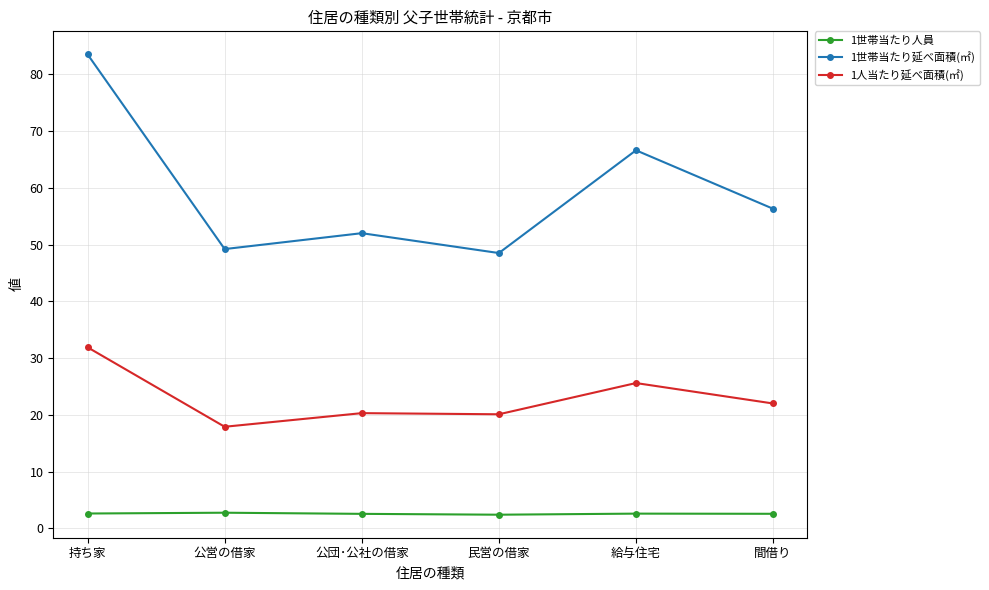

What is the difference between the 1世帯当たり人員 values at 民営の借家 and 給与住宅?

0.2